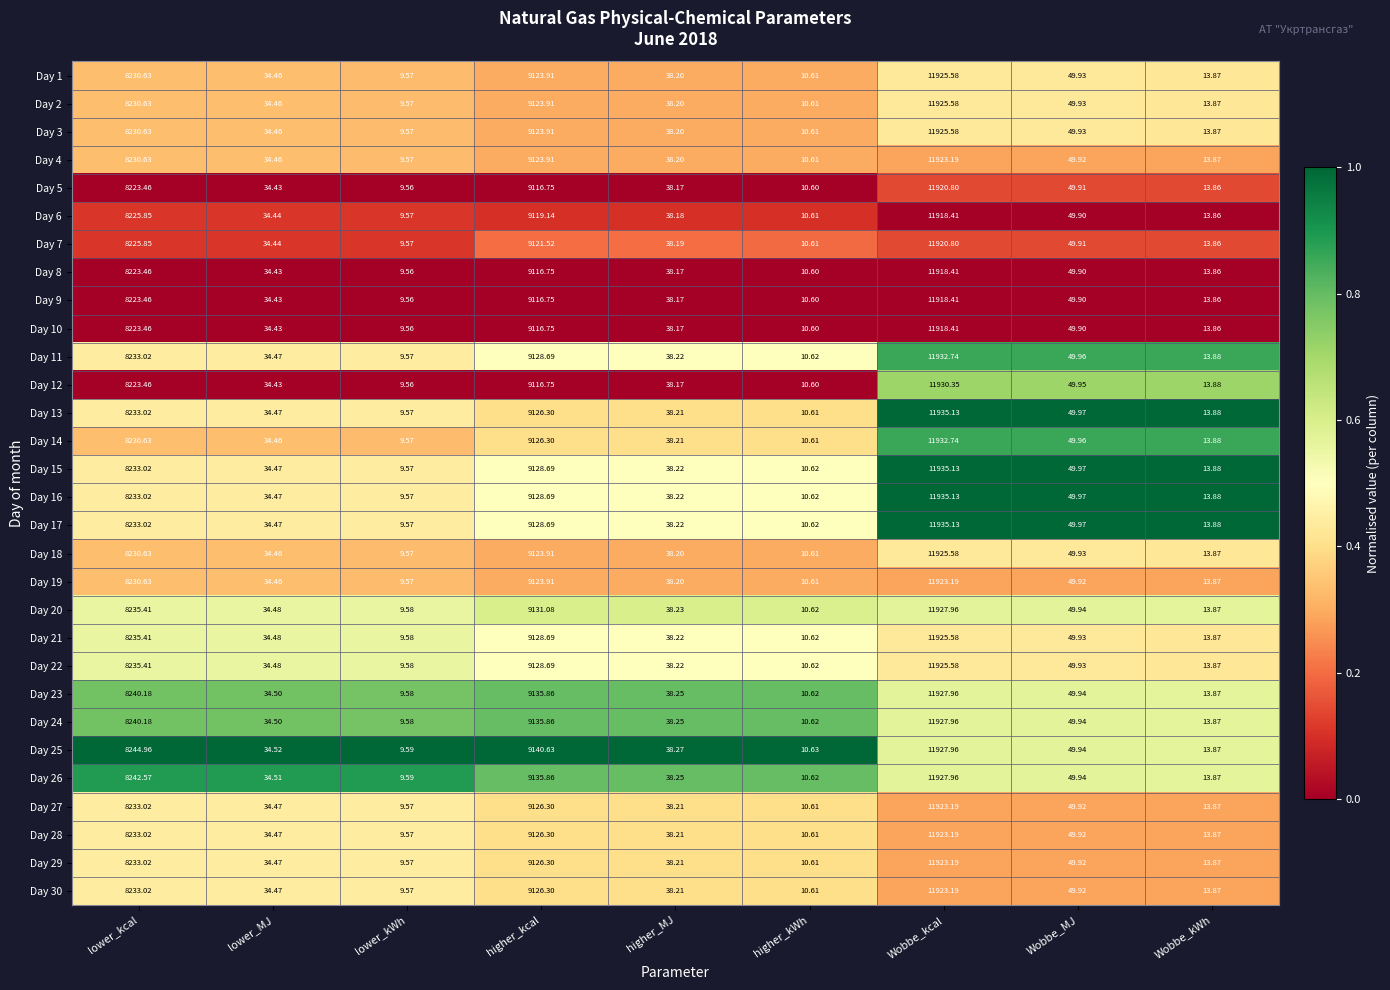

Rank the categories by Day 20 value from highest to lowest.

Wobbe_kcal, higher_kcal, lower_kcal, Wobbe_MJ, higher_MJ, lower_MJ, Wobbe_kWh, higher_kWh, lower_kWh